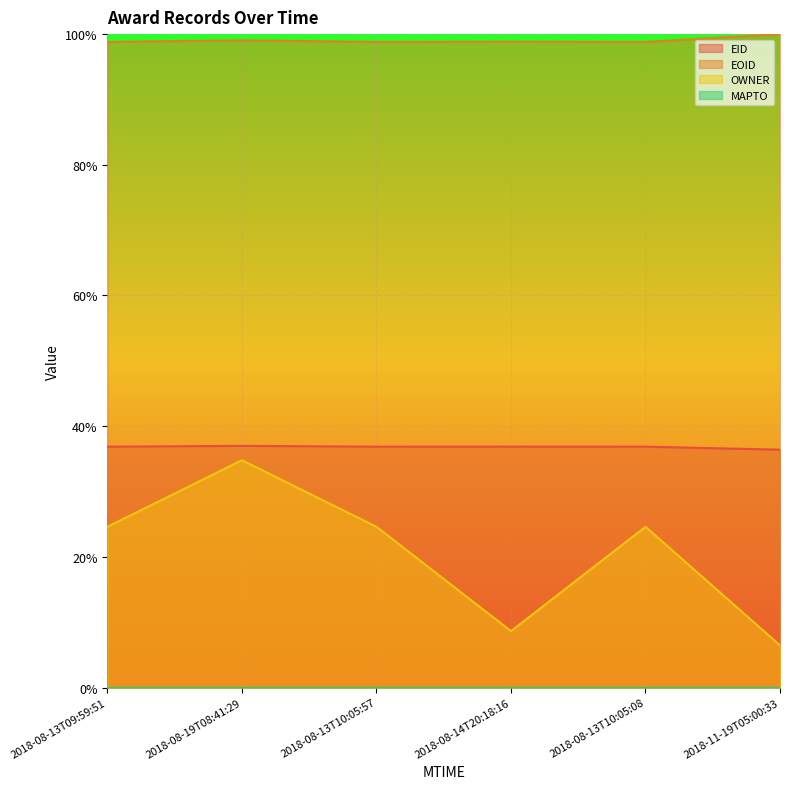

The EOID series shows 0.4 at 2018-11-19T05:00:33. True or false?

False